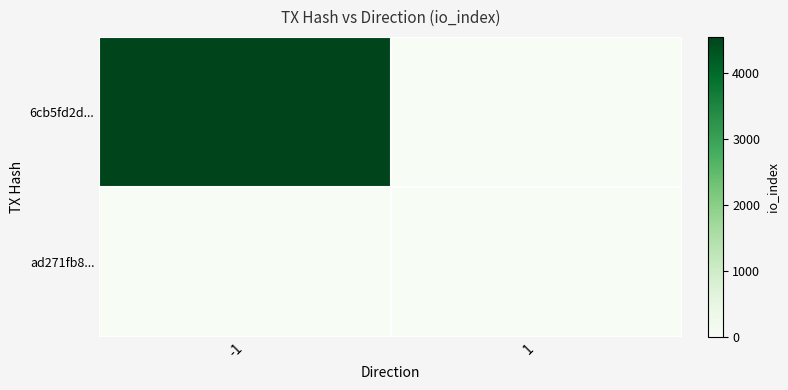

Which category has the highest value across all series?

-1